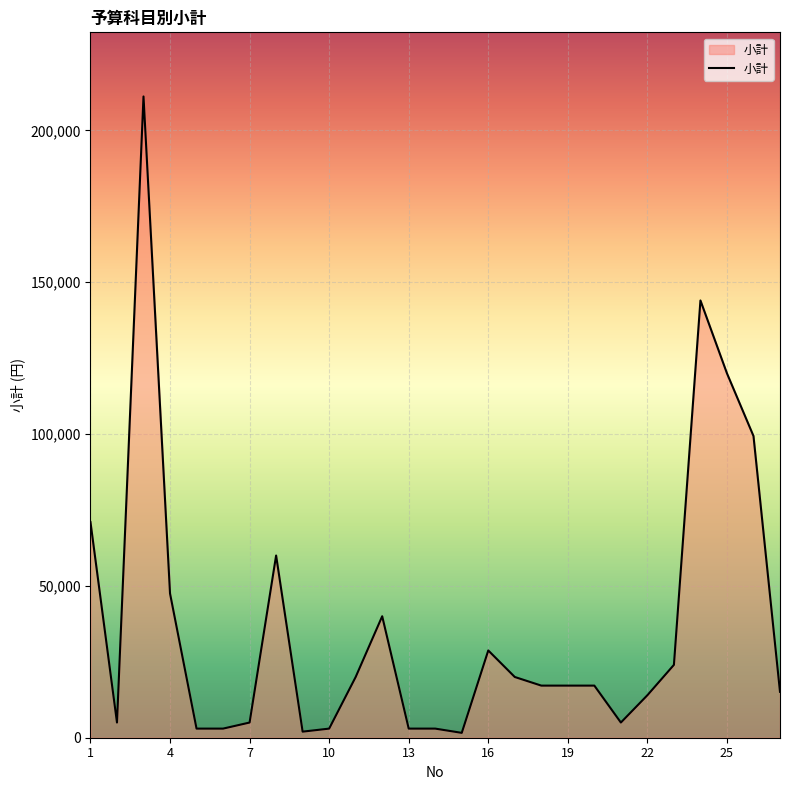

What is the difference between the maximum and minimum values?

209580